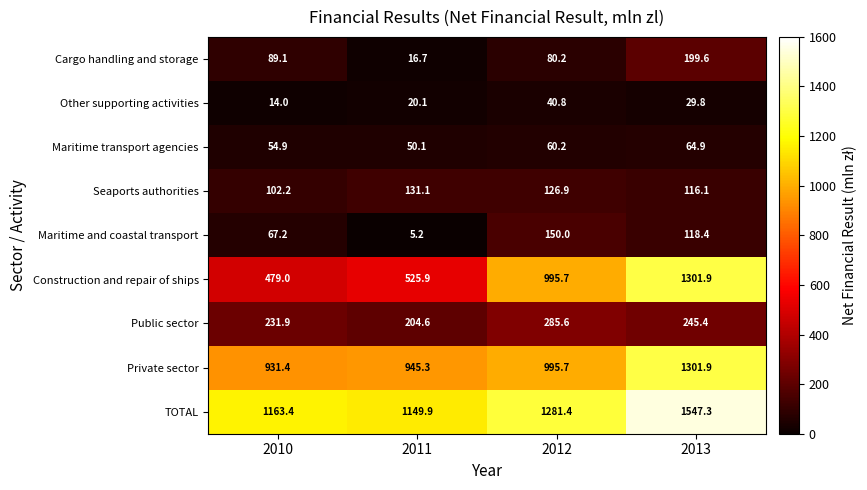

Rank the categories by Seaports authorities value from highest to lowest.

2011, 2012, 2013, 2010